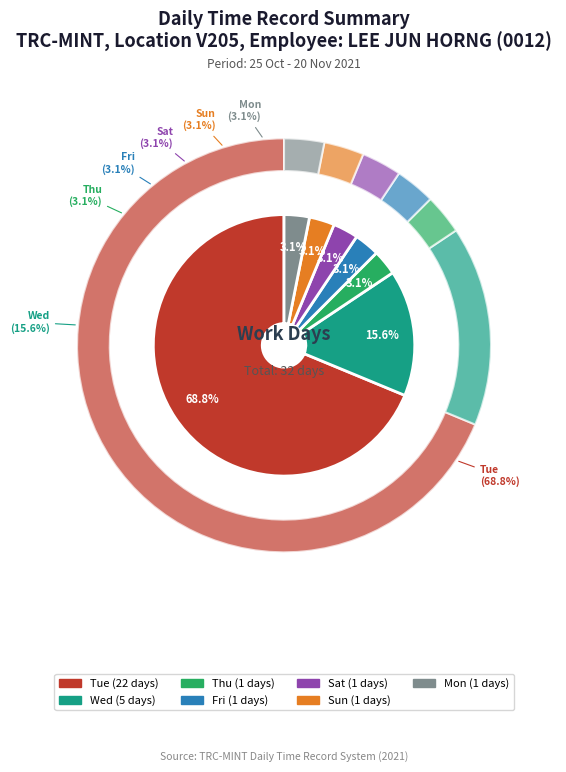

To the nearest percent, what percentage of the pie is Fri?

3%